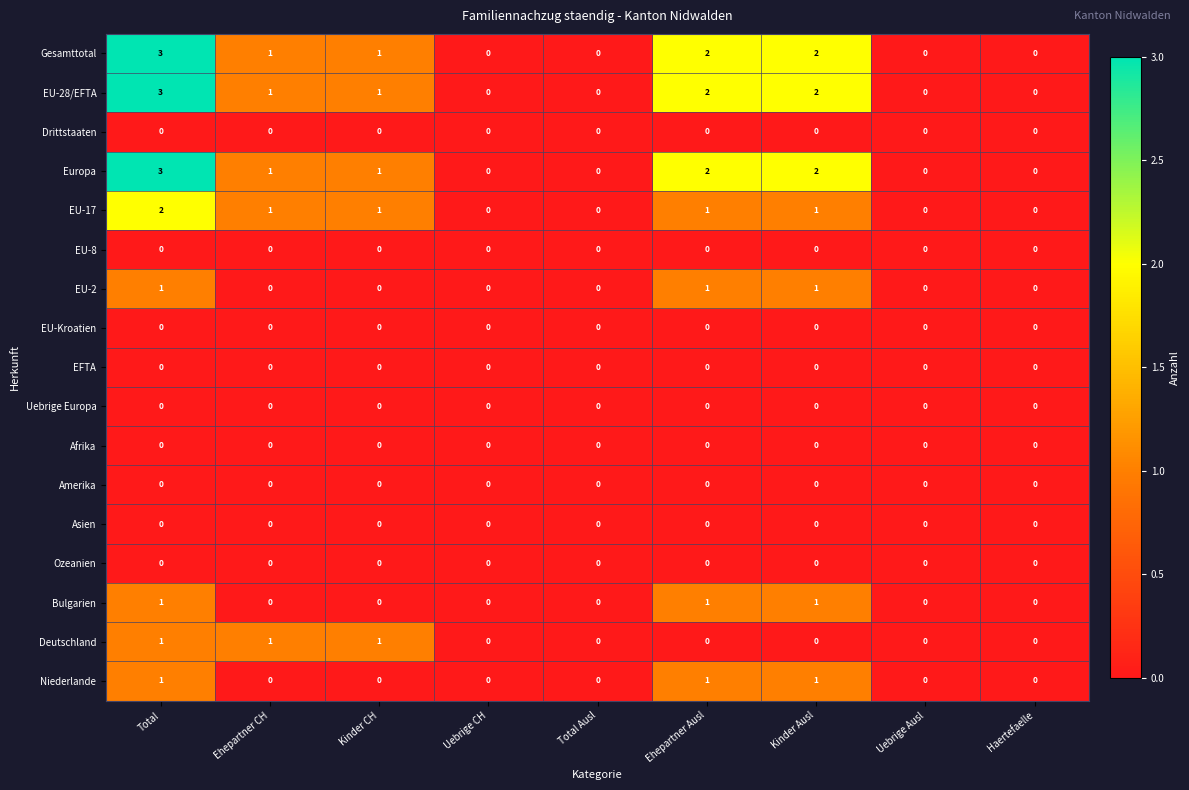

True or false: EU-17 has a value of 0 at Haertefaelle.

True